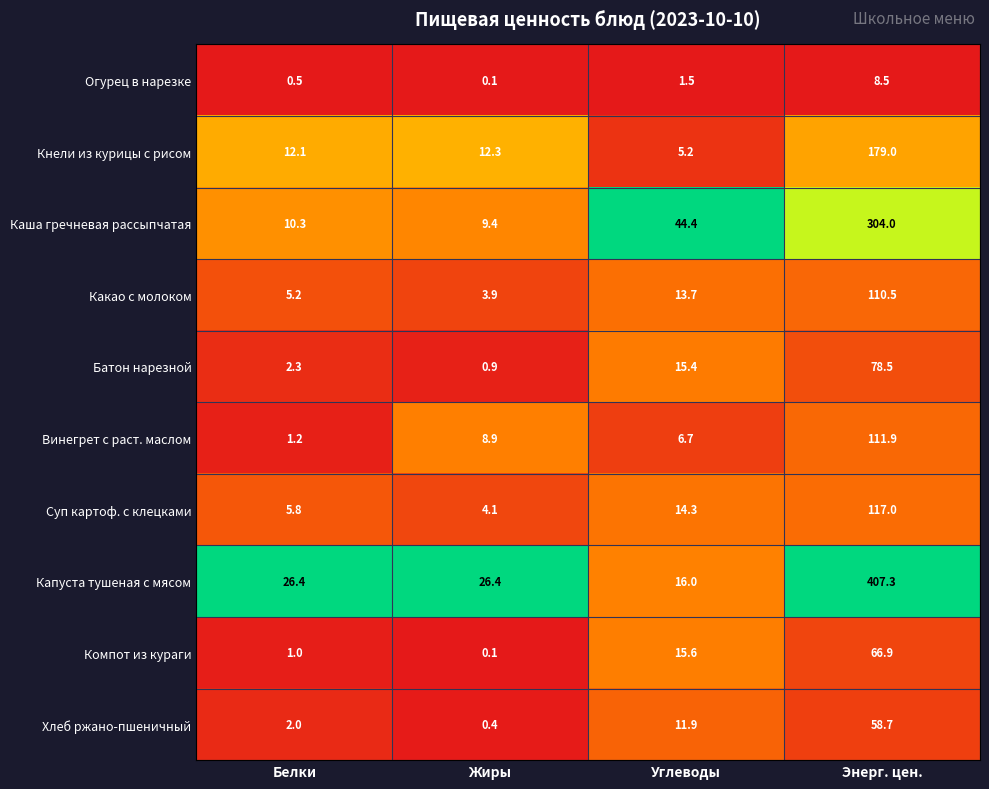

Between Белки and Жиры, which series saw the biggest shift?

Винегрет с раст. маслом